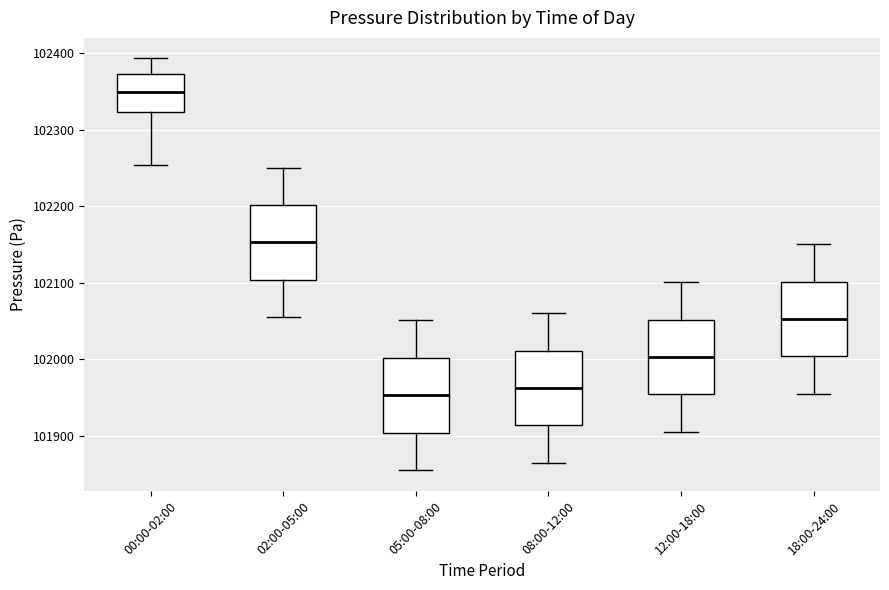

Reading left to right, transcribe this box plot: for each box, give where its median line is, the range the box spans, and where its two whiskers end, as read against the y-axis. The values are not printed on the chart, so give them approximately, as read against the axis.

00:00-02:00: median 102350, box 102320 to 102370, whiskers 102250 to 102390
02:00-05:00: median 102150, box 102100 to 102200, whiskers 102060 to 102250
05:00-08:00: median 101950, box 101900 to 102000, whiskers 101860 to 102050
08:00-12:00: median 101960, box 101910 to 102010, whiskers 101870 to 102060
12:00-18:00: median 102000, box 101950 to 102050, whiskers 101910 to 102100
18:00-24:00: median 102050, box 102000 to 102100, whiskers 101960 to 102150